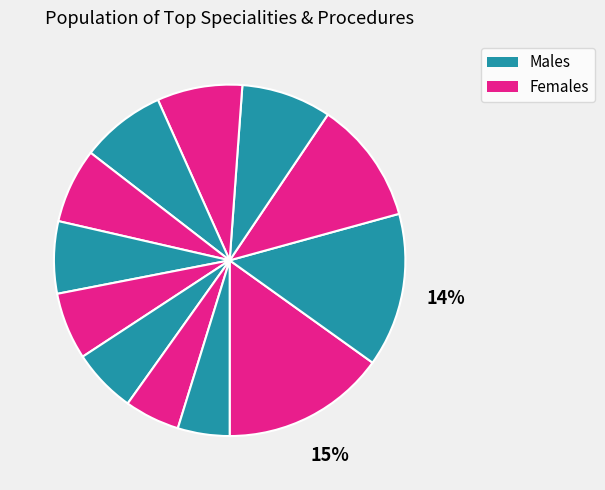

Count the number of slices in the pie.

12